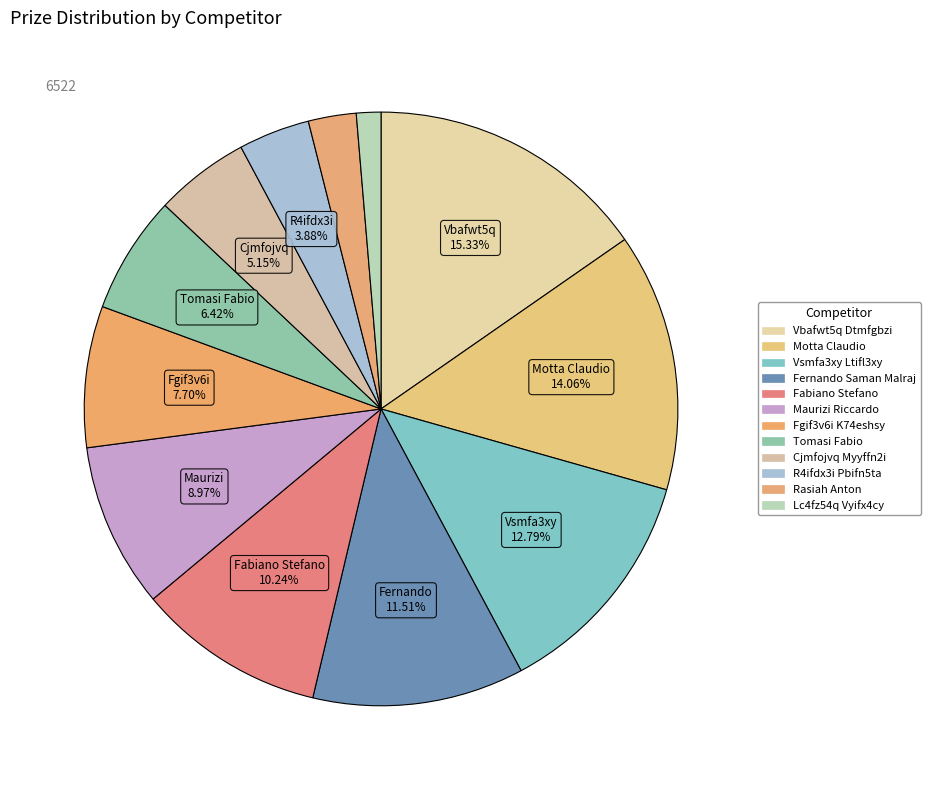

What is the change in value from Vbafwt5q Dtmfgbzi to Rasiah Anton?

-830